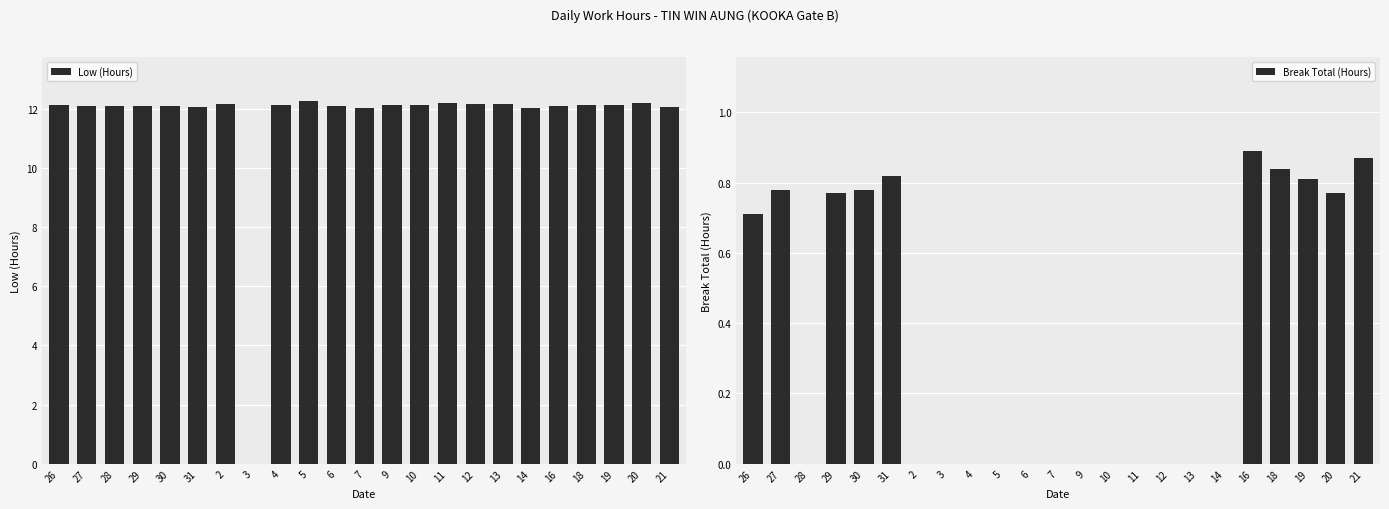

What is the sum of all Break Total (Hours) values?

8.0